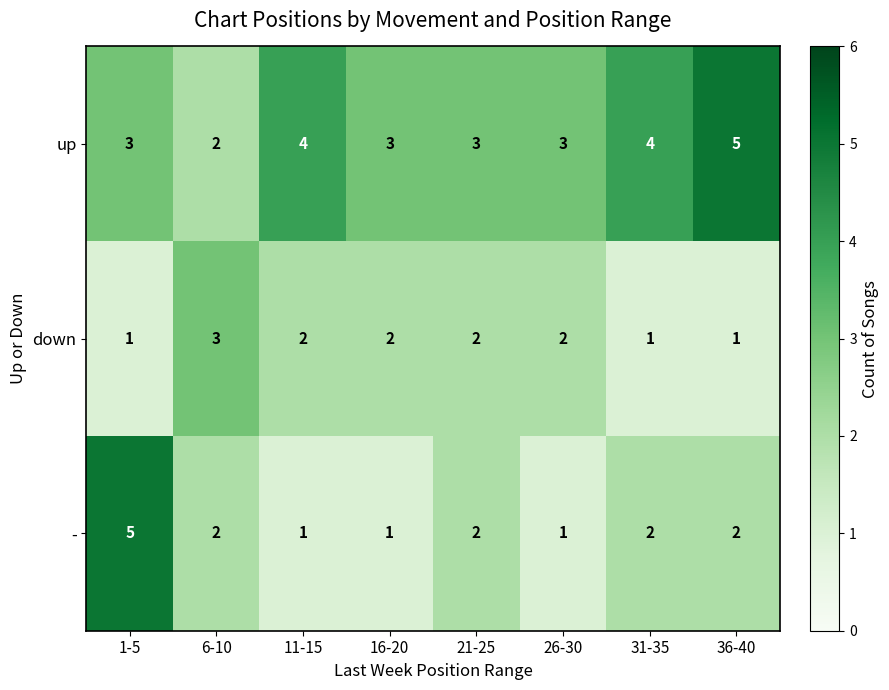

Rank the series by their average value, from highest to lowest.

up, -, down